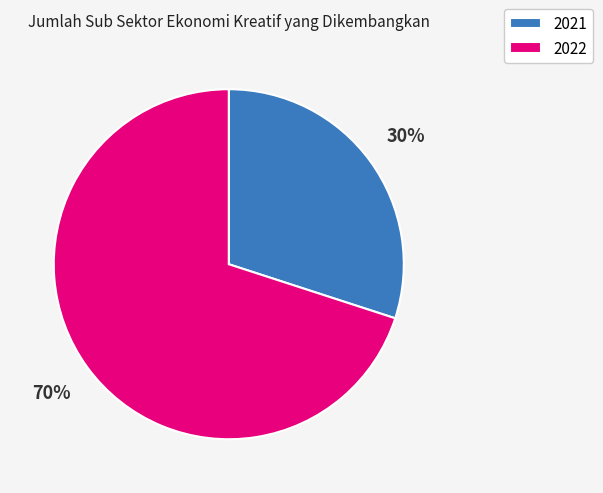

Rank the categories by value from lowest to highest.

2021, 2022